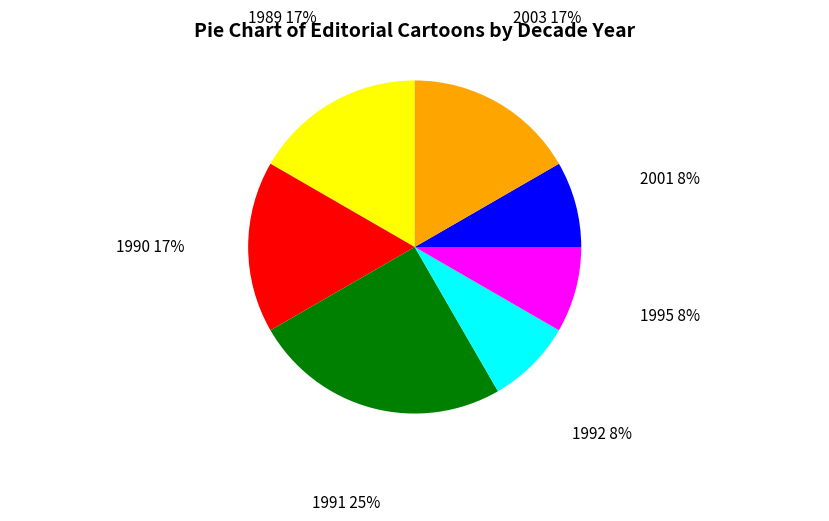

The 1989 slice represents 7% of the pie. True or false?

False